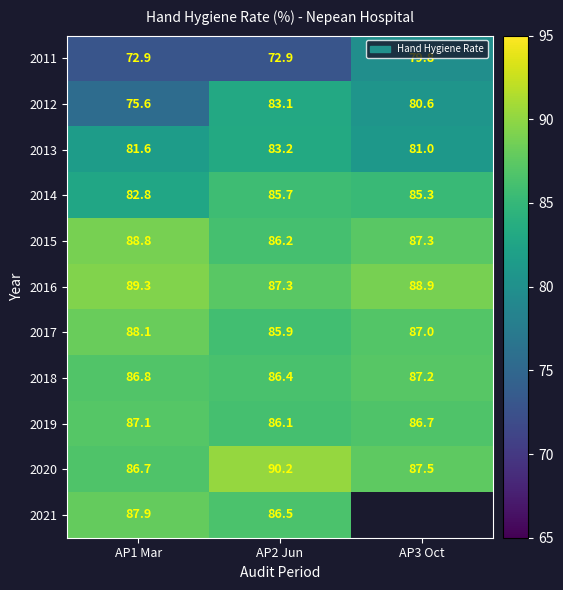

What is the maximum value for 2015?

88.8